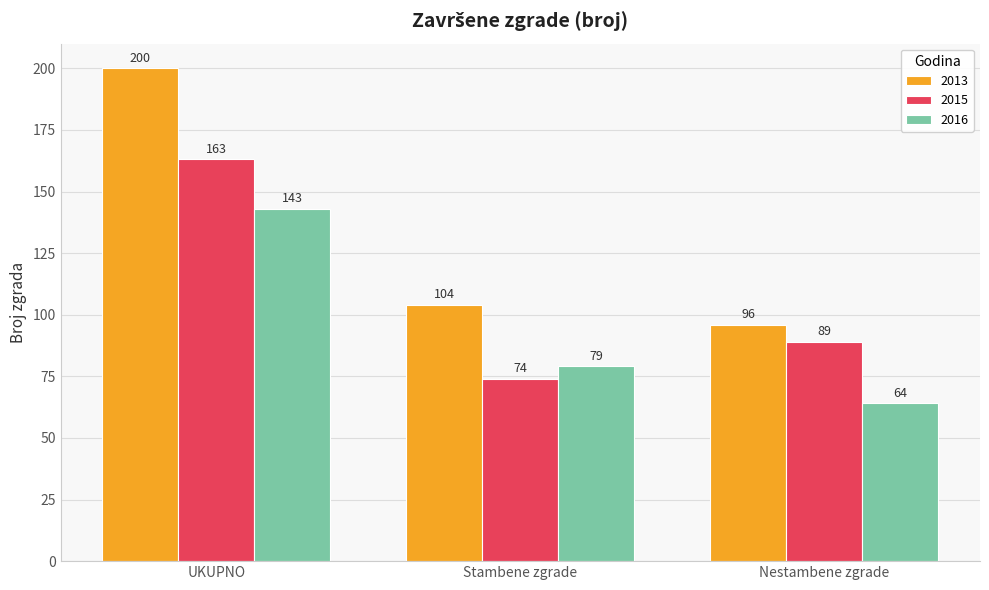

True or false: 2016 has a value of 143 at UKUPNO.

True